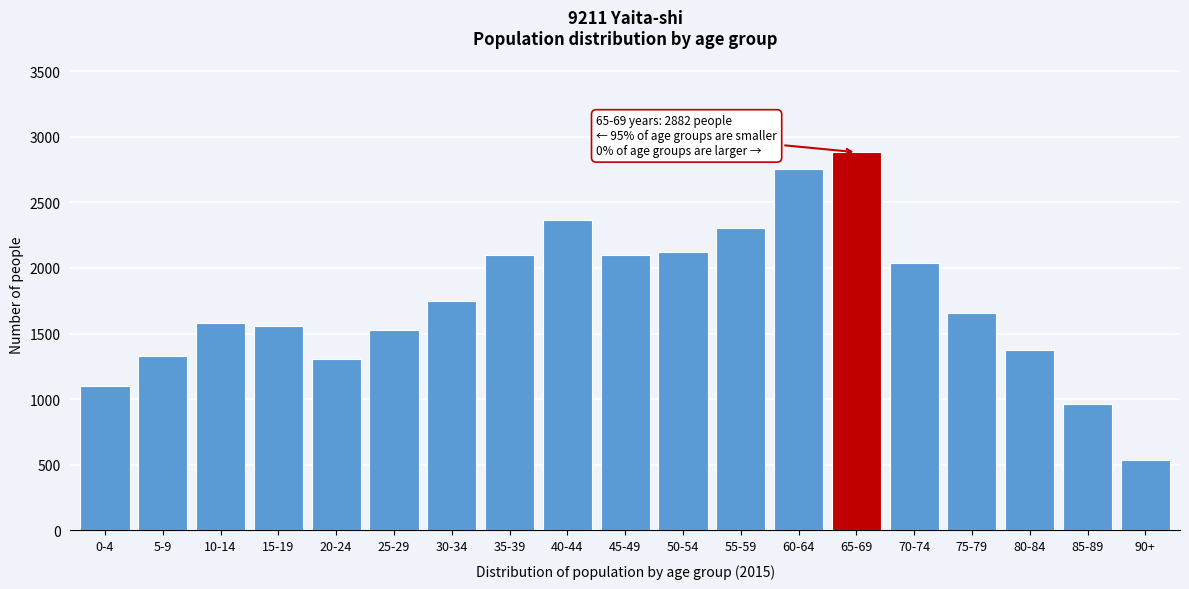

What is the sum of the values at 85-89 and 50-54?

3086